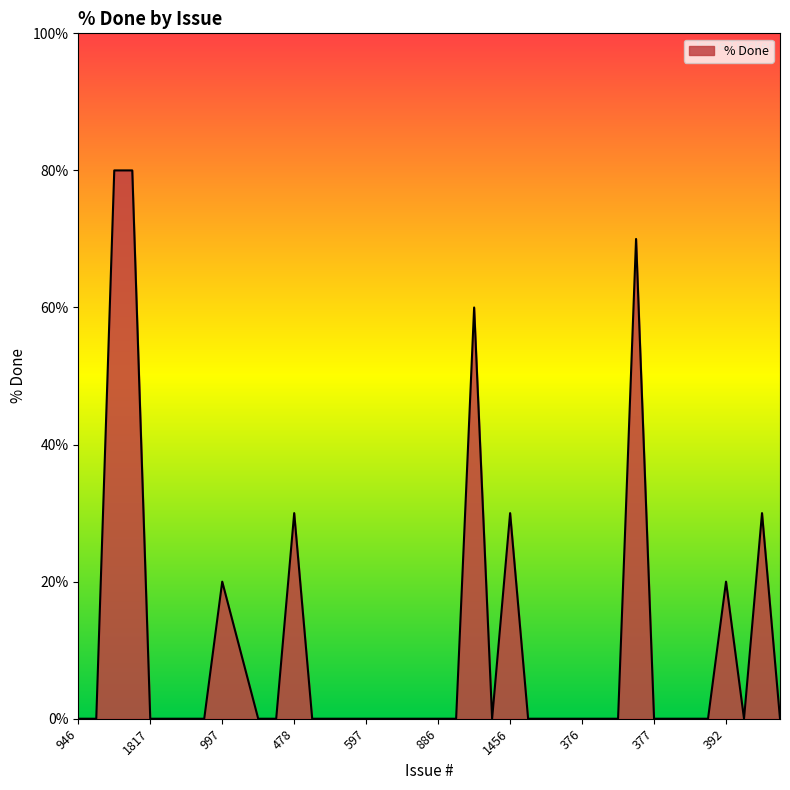

Reading right to left, what are all the values shown in this chart?

0	30	0	20	0	0	0	0	70	0	0	0	0	0	0	30	0	60	0	0	0	0	0	0	0	0	0	30	0	0	10	20	0	0	0	0	80	80	0	0